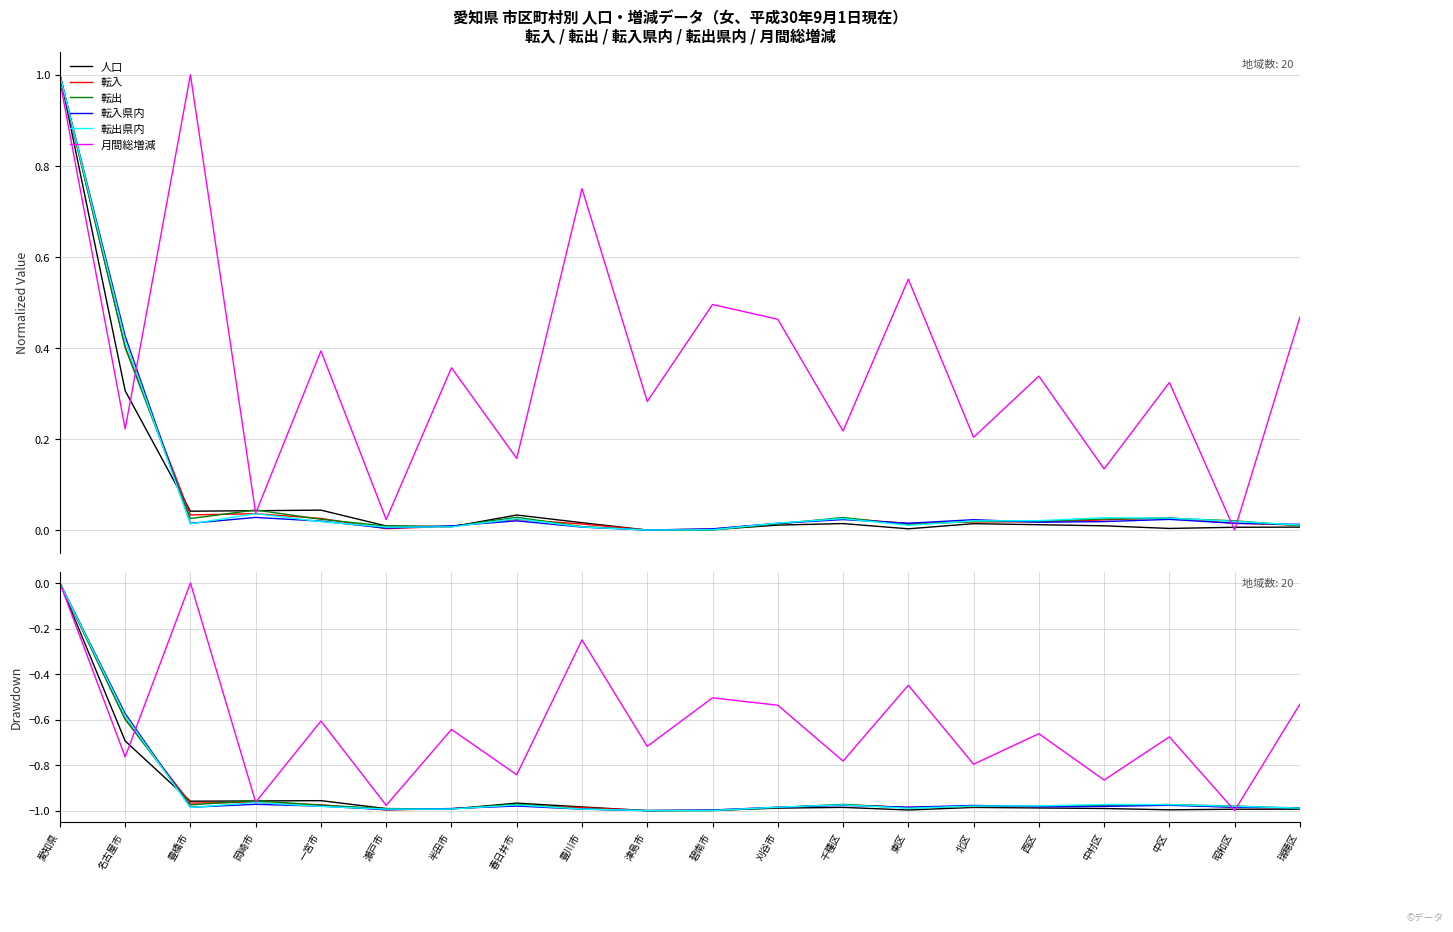

Reading left to right, transcribe all the data shown in this chart.

人口: 愛知県=0.0	名古屋市=-0.7	豊橋市=-1.0	岡崎市=-1.0	一宮市=-1.0	瀬戸市=-1.0	半田市=-1.0	春日井市=-1.0	豊川市=-1.0	津島市=-1.0	碧南市=-1.0	刈谷市=-1.0	千種区=-1.0	東区=-1.0	北区=-1.0	西区=-1.0	中村区=-1.0	中区=-1.0	昭和区=-1.0	瑞穂区=-1.0
転入: 愛知県=0.0	名古屋市=-0.6	豊橋市=-1.0	岡崎市=-1.0	一宮市=-1.0	瀬戸市=-1.0	半田市=-1.0	春日井市=-1.0	豊川市=-1.0	津島市=-1.0	碧南市=-1.0	刈谷市=-1.0	千種区=-1.0	東区=-1.0	北区=-1.0	西区=-1.0	中村区=-1.0	中区=-1.0	昭和区=-1.0	瑞穂区=-1.0
転出: 愛知県=0.0	名古屋市=-0.6	豊橋市=-1.0	岡崎市=-1.0	一宮市=-1.0	瀬戸市=-1.0	半田市=-1.0	春日井市=-1.0	豊川市=-1.0	津島市=-1.0	碧南市=-1.0	刈谷市=-1.0	千種区=-1.0	東区=-1.0	北区=-1.0	西区=-1.0	中村区=-1.0	中区=-1.0	昭和区=-1.0	瑞穂区=-1.0
転入県内: 愛知県=0.0	名古屋市=-0.6	豊橋市=-1.0	岡崎市=-1.0	一宮市=-1.0	瀬戸市=-1.0	半田市=-1.0	春日井市=-1.0	豊川市=-1.0	津島市=-1.0	碧南市=-1.0	刈谷市=-1.0	千種区=-1.0	東区=-1.0	北区=-1.0	西区=-1.0	中村区=-1.0	中区=-1.0	昭和区=-1.0	瑞穂区=-1.0
転出県内: 愛知県=0.0	名古屋市=-0.6	豊橋市=-1.0	岡崎市=-1.0	一宮市=-1.0	瀬戸市=-1.0	半田市=-1.0	春日井市=-1.0	豊川市=-1.0	津島市=-1.0	碧南市=-1.0	刈谷市=-1.0	千種区=-1.0	東区=-1.0	北区=-1.0	西区=-1.0	中村区=-1.0	中区=-1.0	昭和区=-1.0	瑞穂区=-1.0
月間総増減: 愛知県=0.0	名古屋市=-0.8	豊橋市=0.0	岡崎市=-1.0	一宮市=-0.6	瀬戸市=-1.0	半田市=-0.6	春日井市=-0.8	豊川市=-0.2	津島市=-0.7	碧南市=-0.5	刈谷市=-0.5	千種区=-0.8	東区=-0.4	北区=-0.8	西区=-0.7	中村区=-0.9	中区=-0.7	昭和区=-1.0	瑞穂区=-0.5